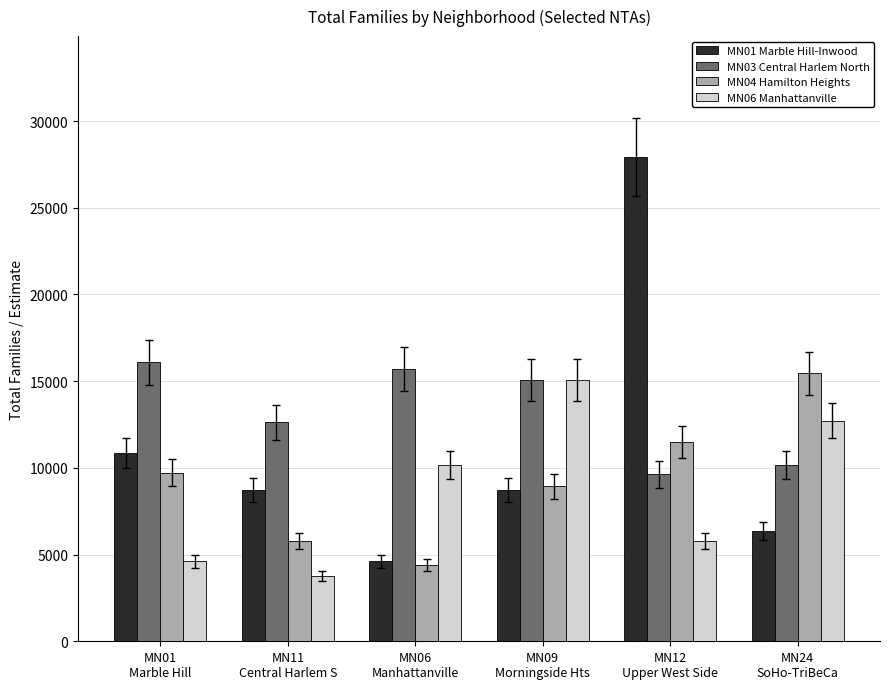

The MN06 Manhattanville series shows 3761 at MN11
Central Harlem S. True or false?

True